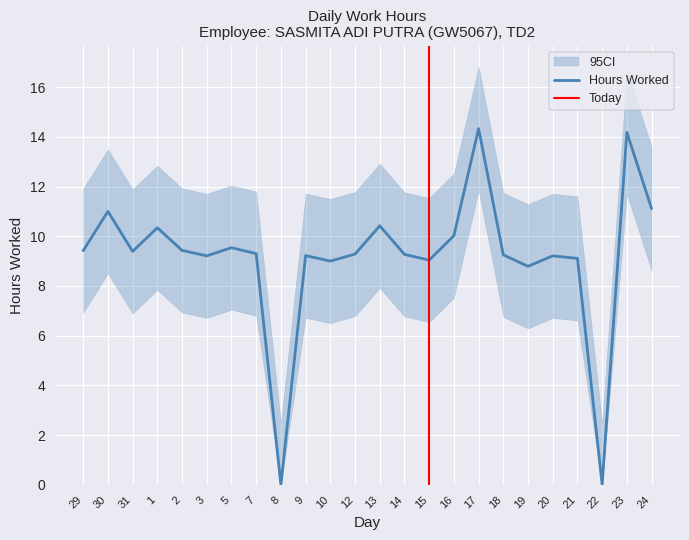

True or false: the data shows 4.8 at 1.

False